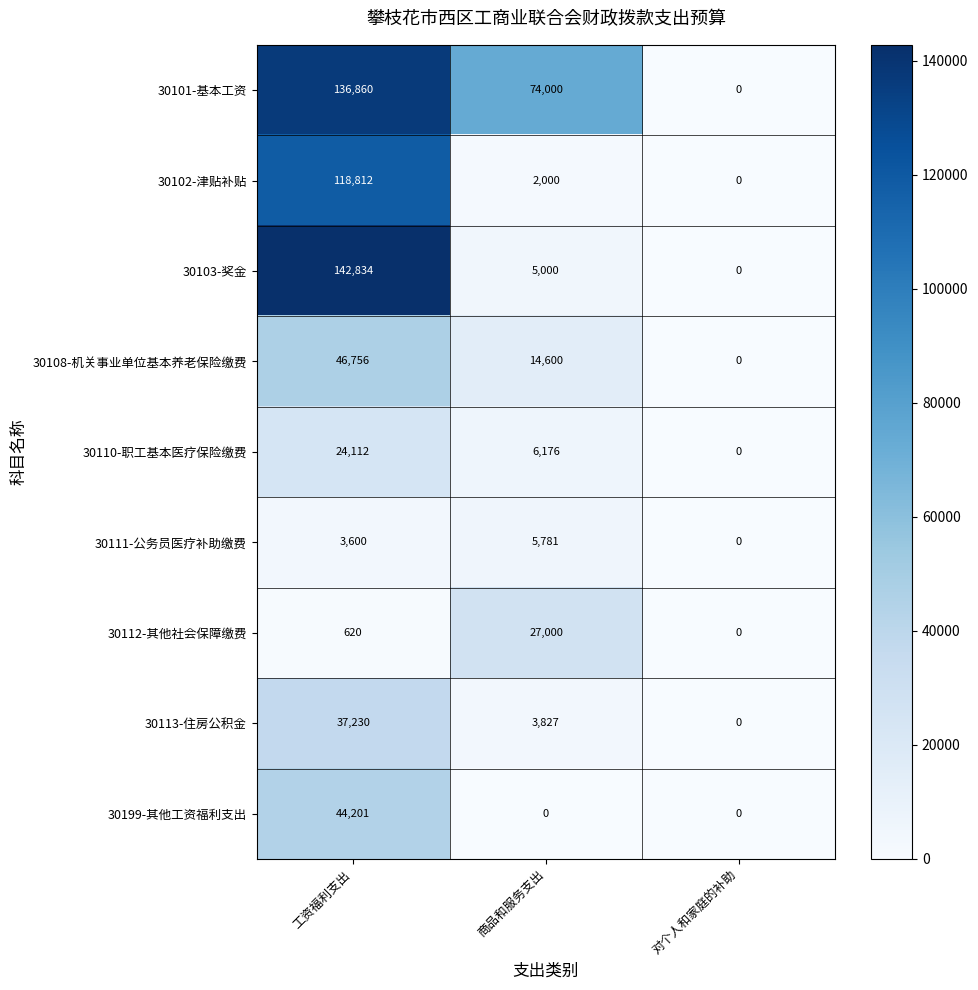

At 工资福利支出, list the series in order from largest to smallest.

30103-奖金, 30101-基本工资, 30102-津贴补贴, 30108-机关事业单位基本养老保险缴费, 30199-其他工资福利支出, 30113-住房公积金, 30110-职工基本医疗保险缴费, 30111-公务员医疗补助缴费, 30112-其他社会保障缴费